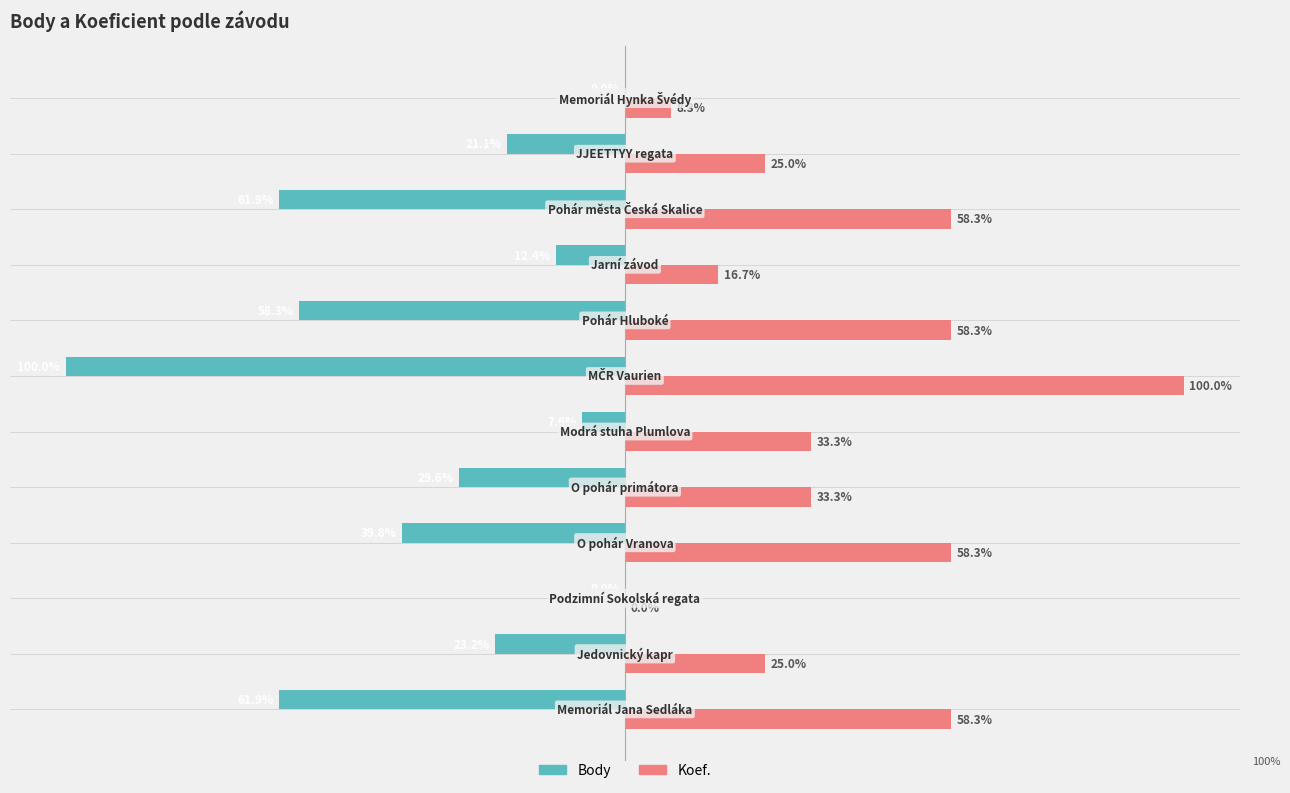

Which series has the largest total across all categories?

Koef.